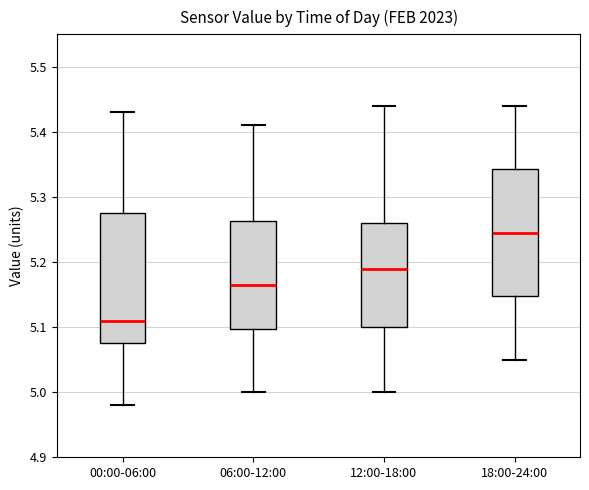

Reading left to right, read every box against the y-axis: the position of its median line, the range the box covers, and the ends of its whiskers. The values are not printed on the chart, so give them approximately, as read against the axis.

00:00-06:00: median 5.11, box 5.08 to 5.28, whiskers 4.98 to 5.43
06:00-12:00: median 5.17, box 5.10 to 5.26, whiskers 5.00 to 5.41
12:00-18:00: median 5.19, box 5.10 to 5.26, whiskers 5.00 to 5.44
18:00-24:00: median 5.25, box 5.15 to 5.34, whiskers 5.05 to 5.44